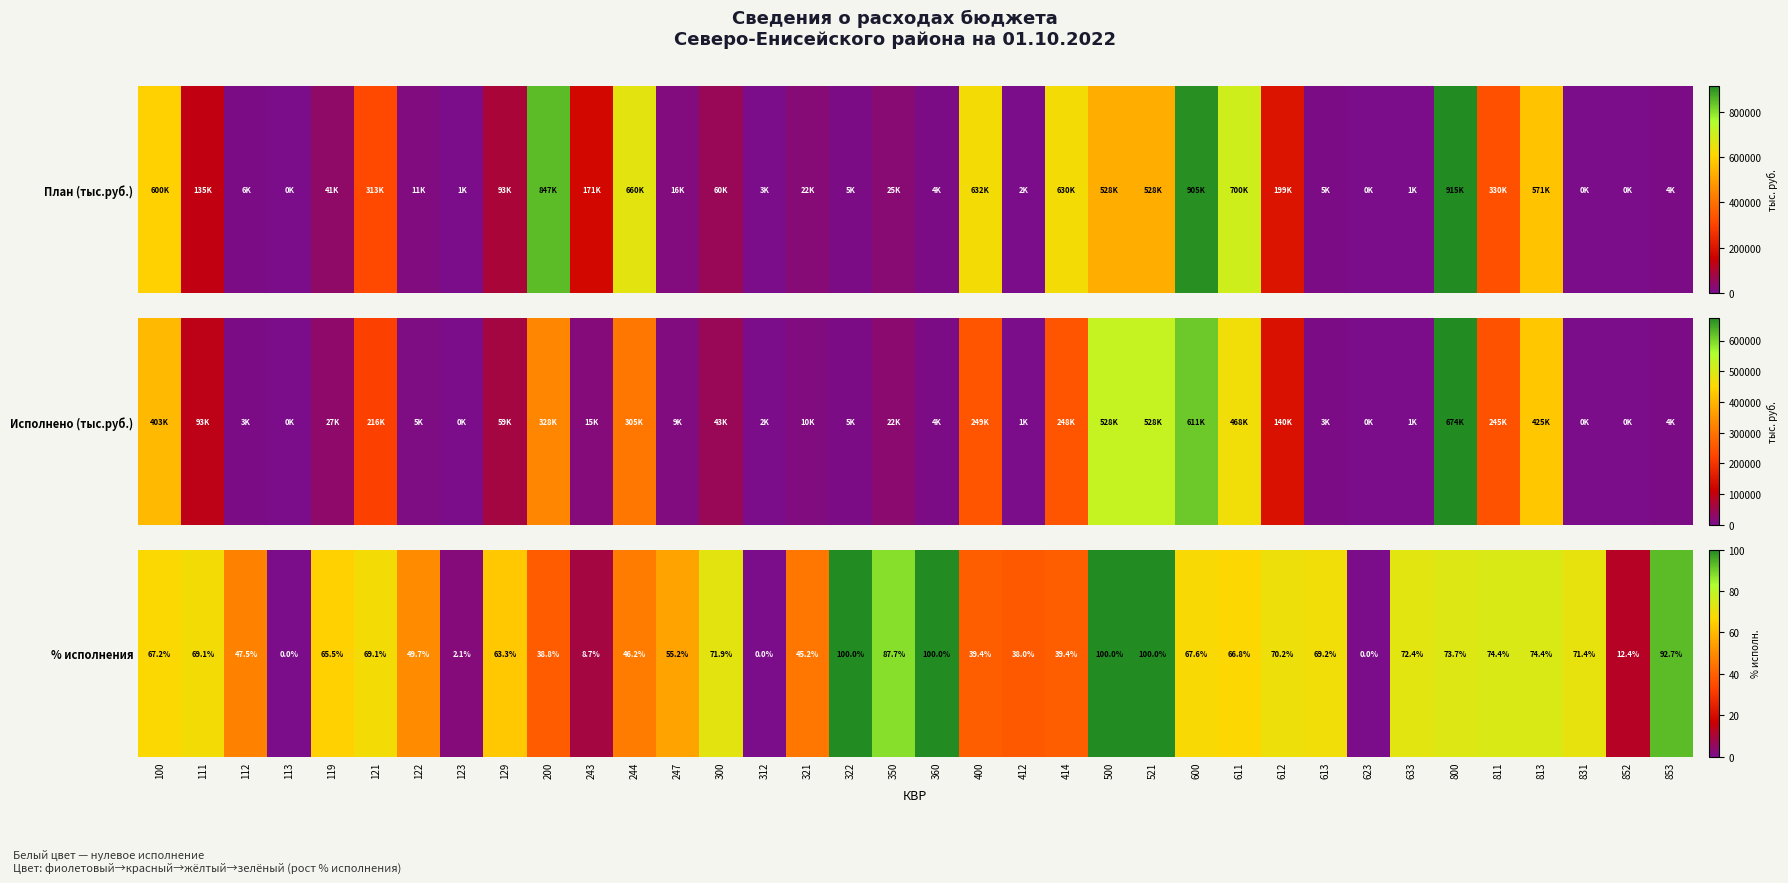

How many positive values are there?

33